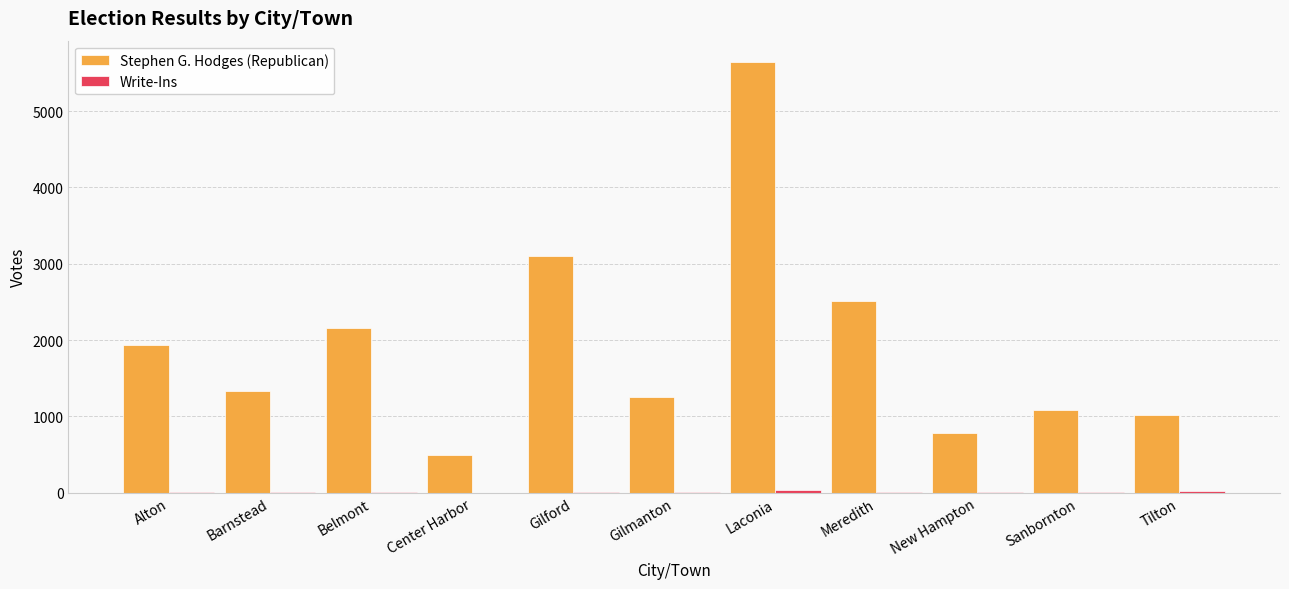

What is the greatest value displayed?

5642